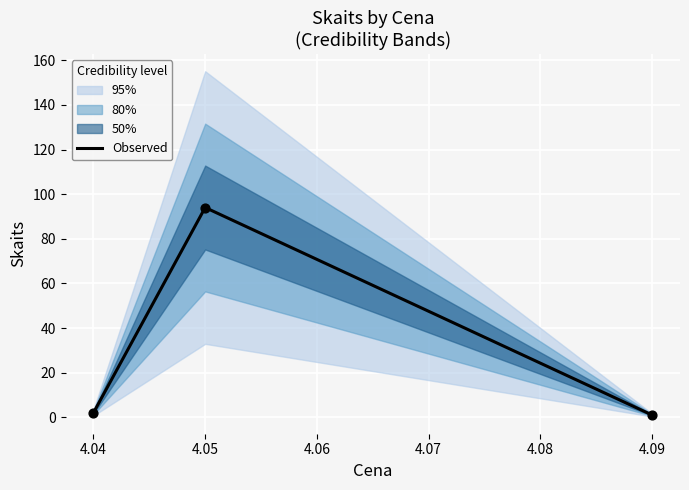

True or false: Observed has a value of 2 at 4.04.

True